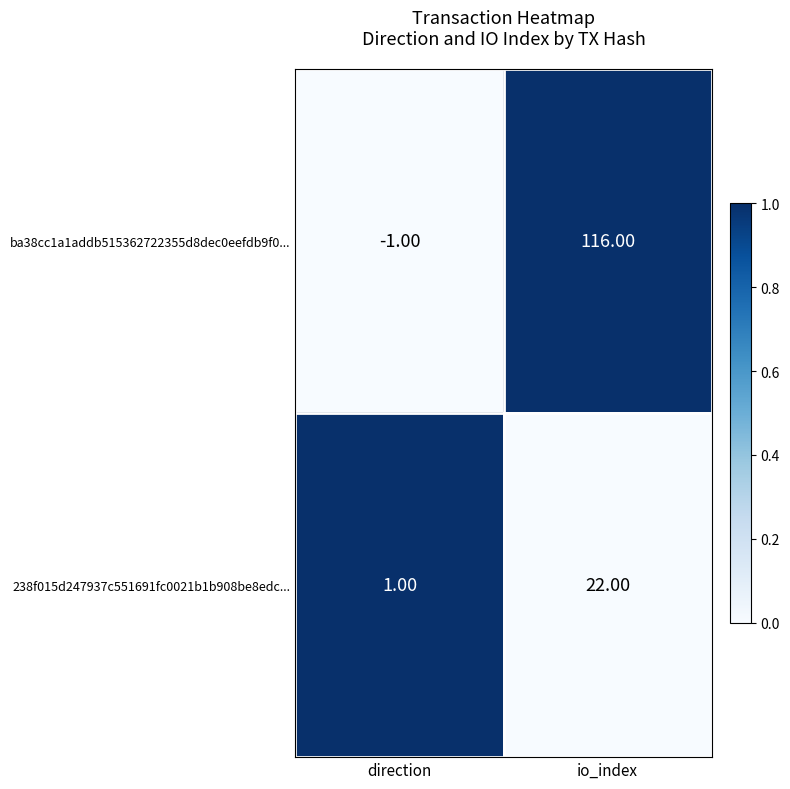

What is the difference between the ba38cc1a1addb515362722355d8dec0eefdb9f0... values at direction and io_index?

117